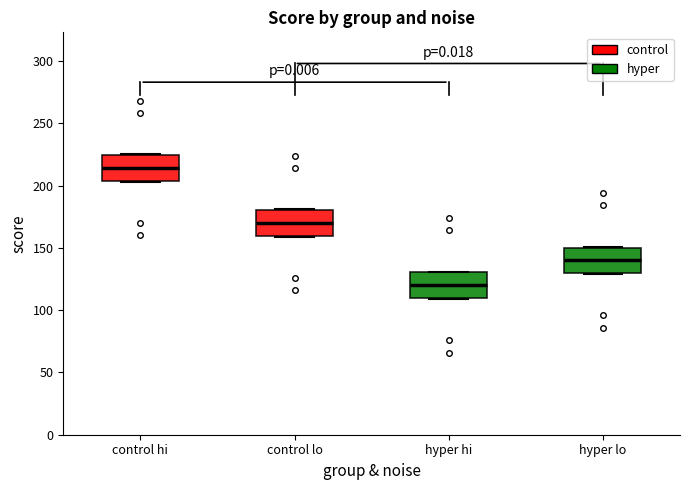

Reading left to right, read every box against the y-axis: the position of its median line, the range the box covers, and the ends of its whiskers. The values are not printed on the chart, so give them approximately, as read against the axis.

control hi: median 215, box 205 to 225, whiskers 205 to 225
control lo: median 170, box 160 to 180, whiskers 160 to 180
hyper hi: median 120, box 110 to 130, whiskers 110 to 130
hyper lo: median 140, box 130 to 150, whiskers 130 to 150